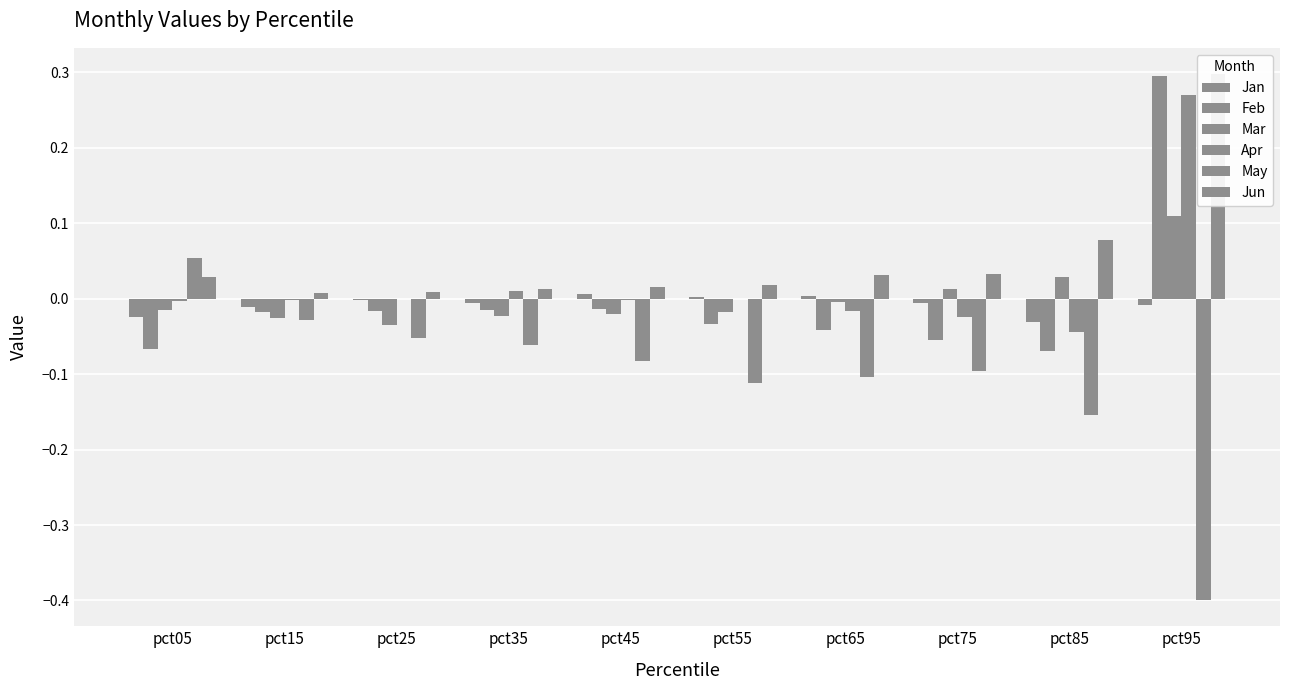

List the labels in order of Jan value, largest first.

pct45, pct65, pct55, pct25, pct75, pct35, pct95, pct15, pct05, pct85